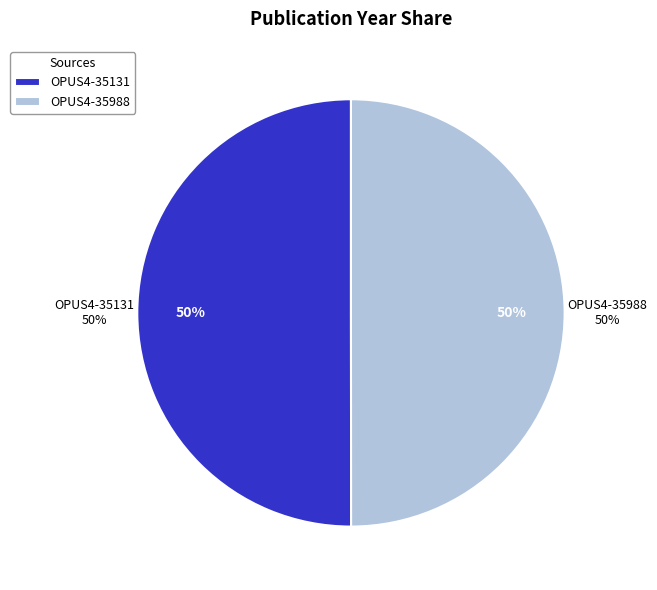

How many segments does this pie chart have?

2